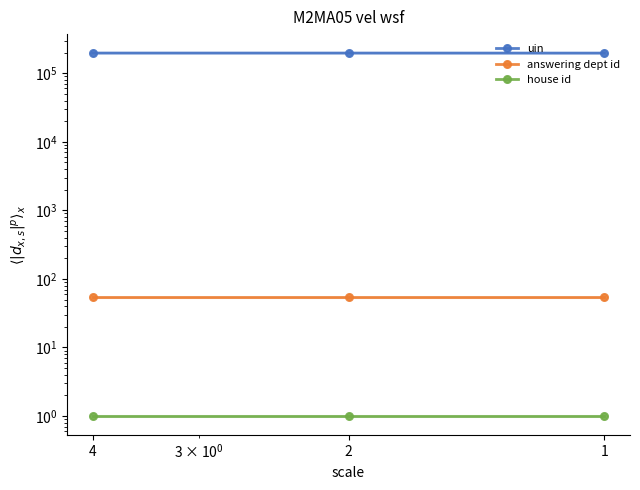

Reading left to right, list all the values displayed in this chart.

uin: 196704.0	196626.5	196371.5
answering dept id: 54.0	54.0	54.0
house id: 1.0	1.0	1.0